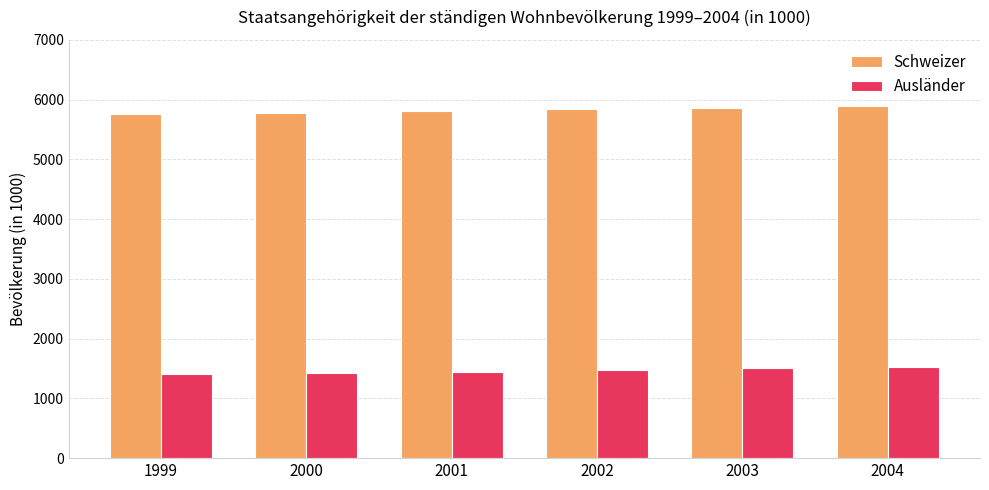

What is the minimum value shown in the chart?

1406.6